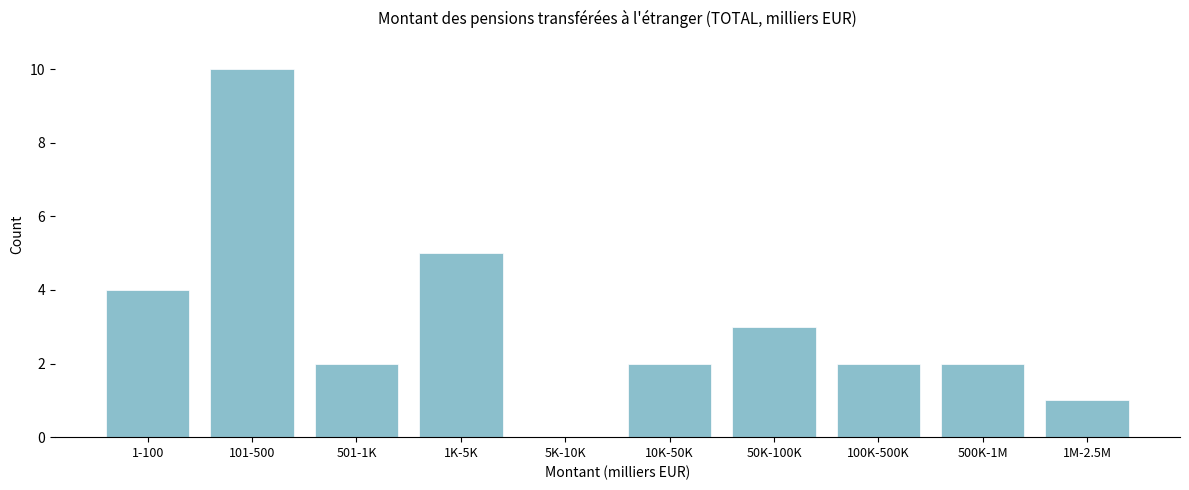

Reading left to right, transcribe all the data shown in this chart.

1-100=4	101-500=10	501-1K=2	1K-5K=5	5K-10K=0	10K-50K=2	50K-100K=3	100K-500K=2	500K-1M=2	1M-2.5M=1